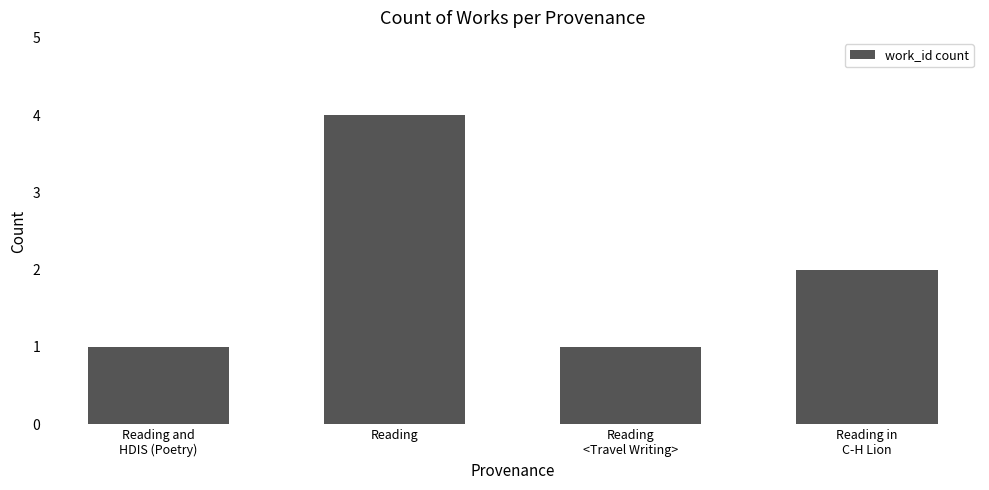

What value does the data have at Reading?

4